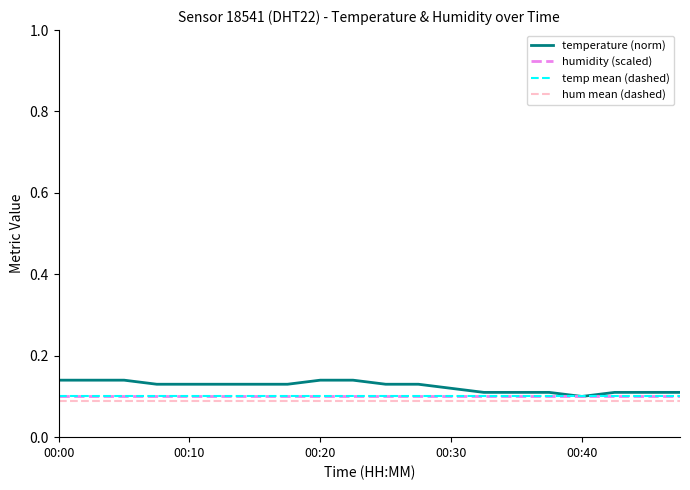

What is the sum of all humidity (scaled) values?

2.0